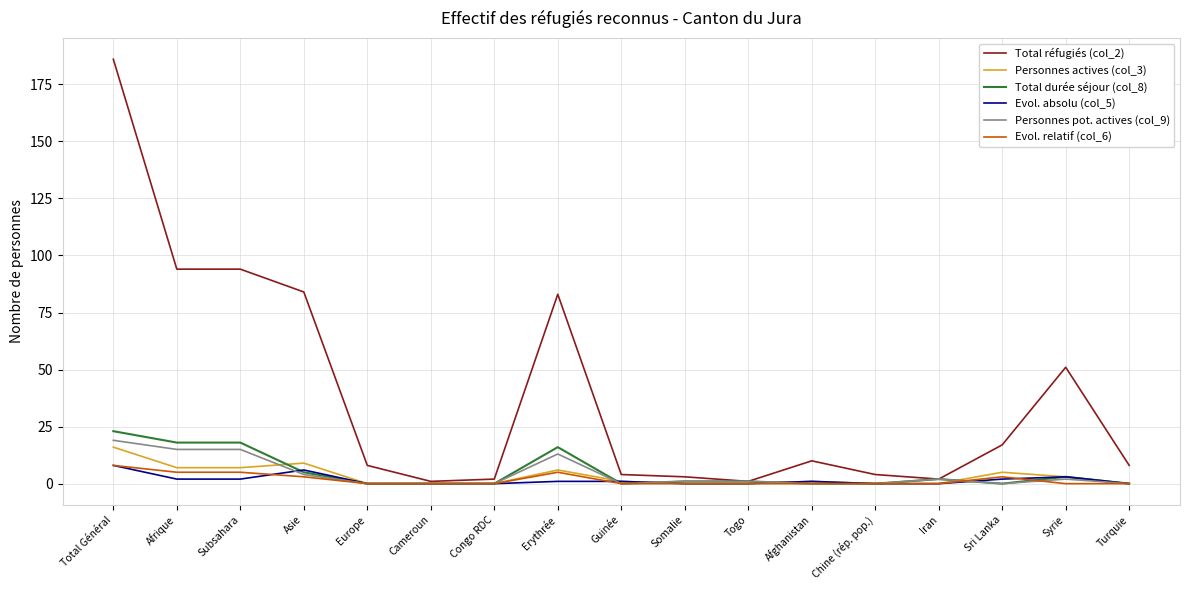

The value of Total réfugiés (col_2) at Afrique is 94. True or false?

True